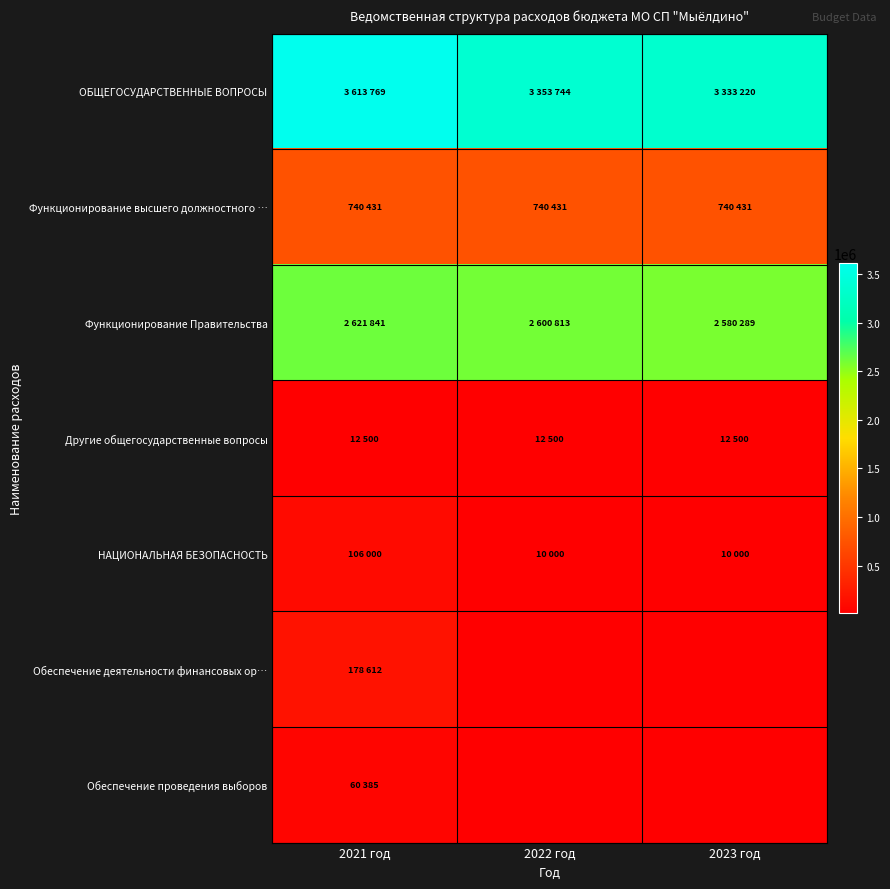

List the labels in order of Функционирование Правительства value, largest first.

2021 год, 2022 год, 2023 год